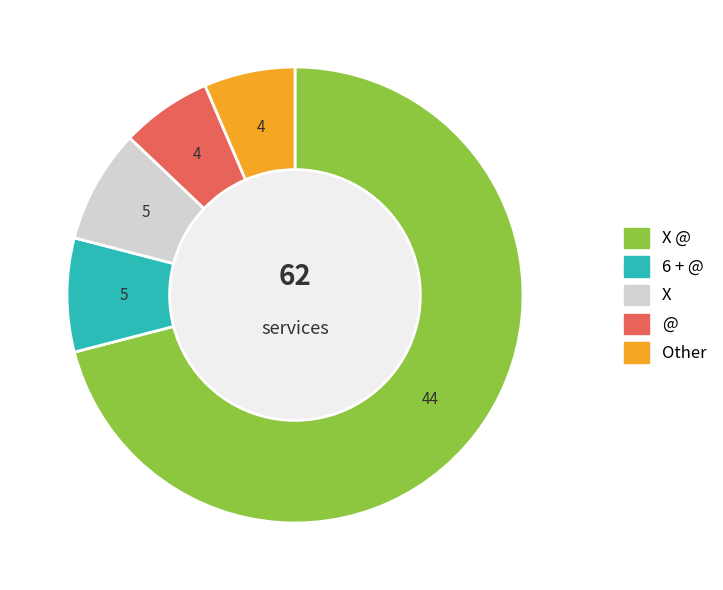

Does any single category account for the majority?

Yes